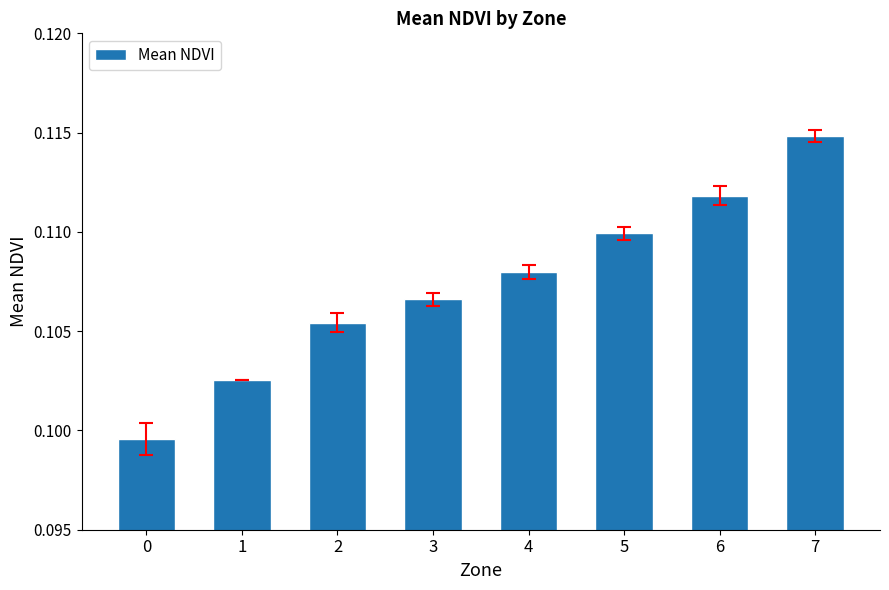

What is the sum of all values?

0.9